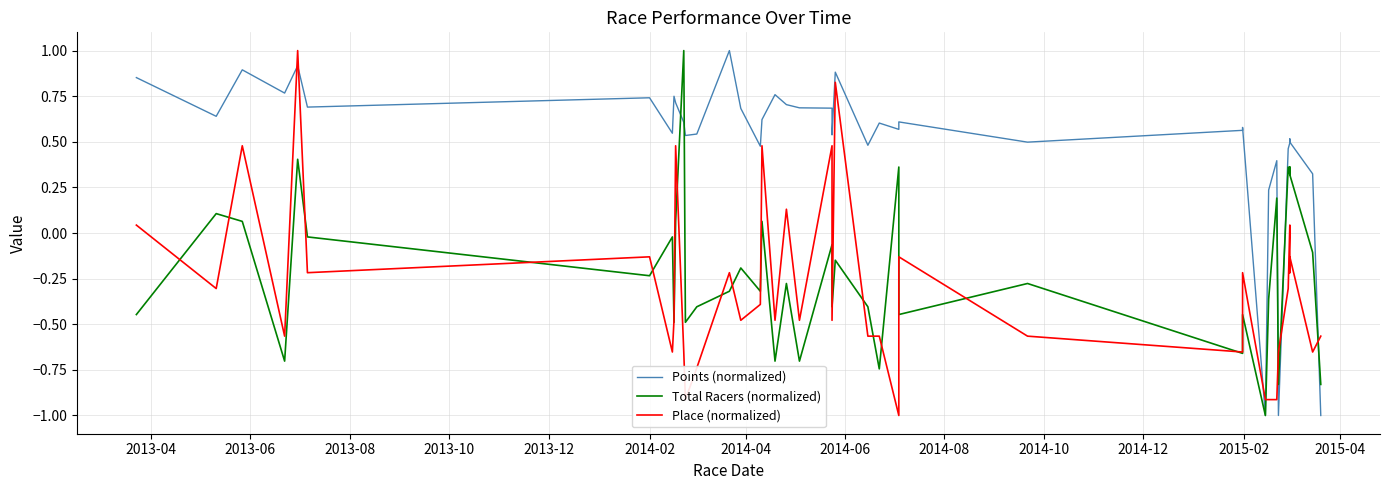

At how many categories does at least one series exceed 0?

37